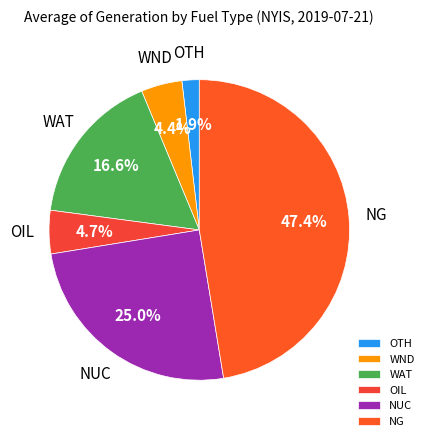

To the nearest percent, what portion does OTH represent?

2%